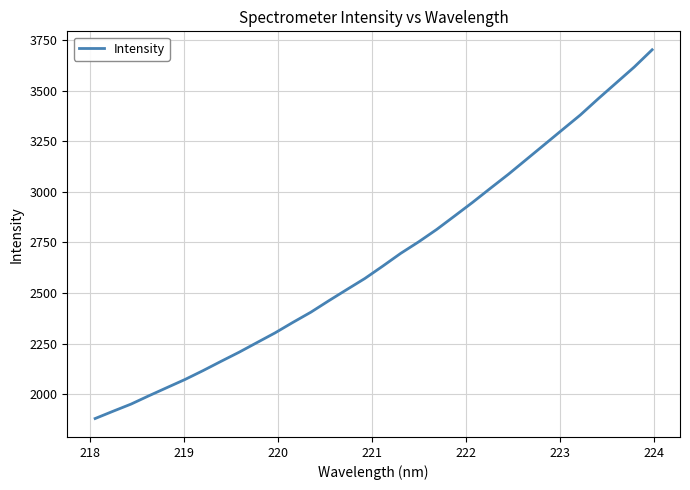

What is the difference between the maximum and minimum values?

1822.7